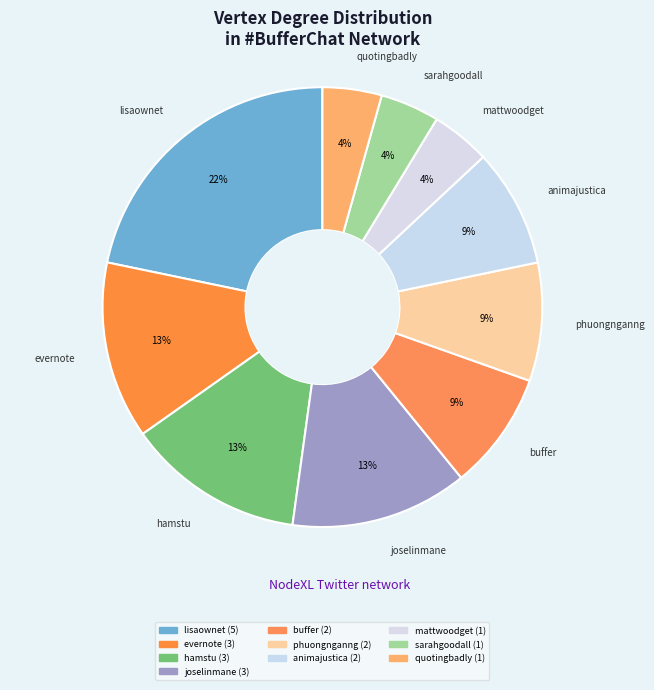

Count the number of slices in the pie.

10